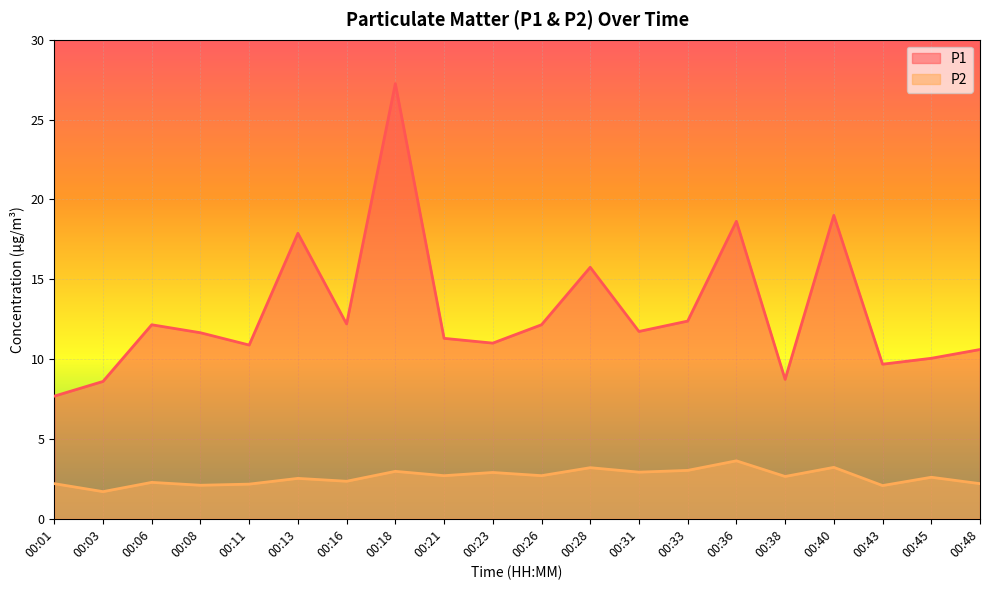

Rank the series by their average value, from lowest to highest.

P2, P1